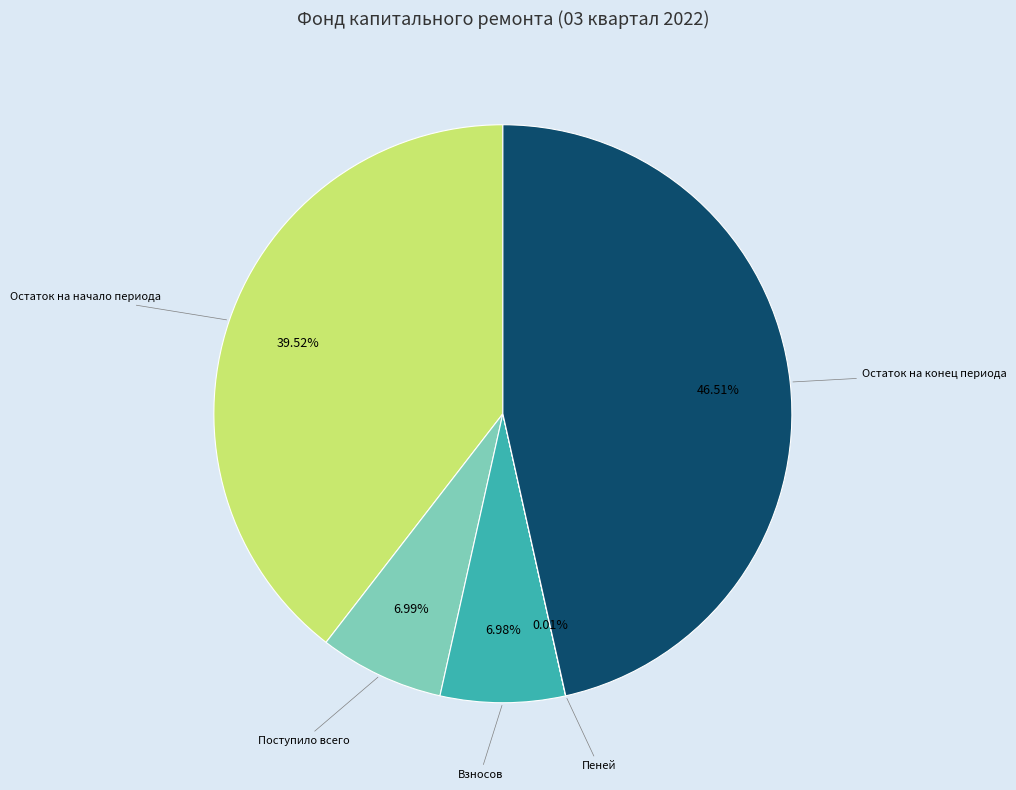

Which category has the biggest portion of the pie?

Остаток на конец периода